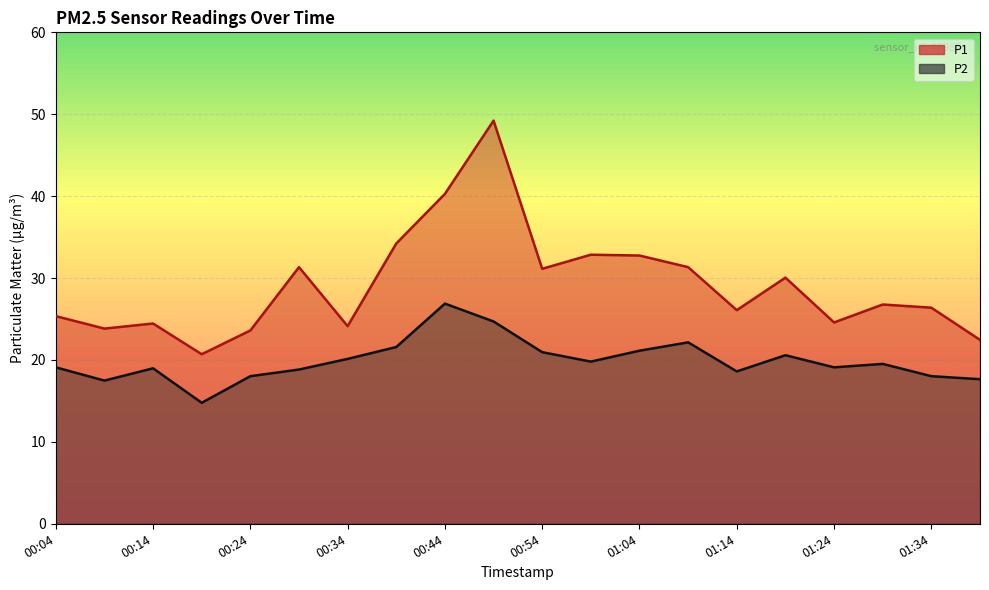

How many lines are shown in the chart?

2